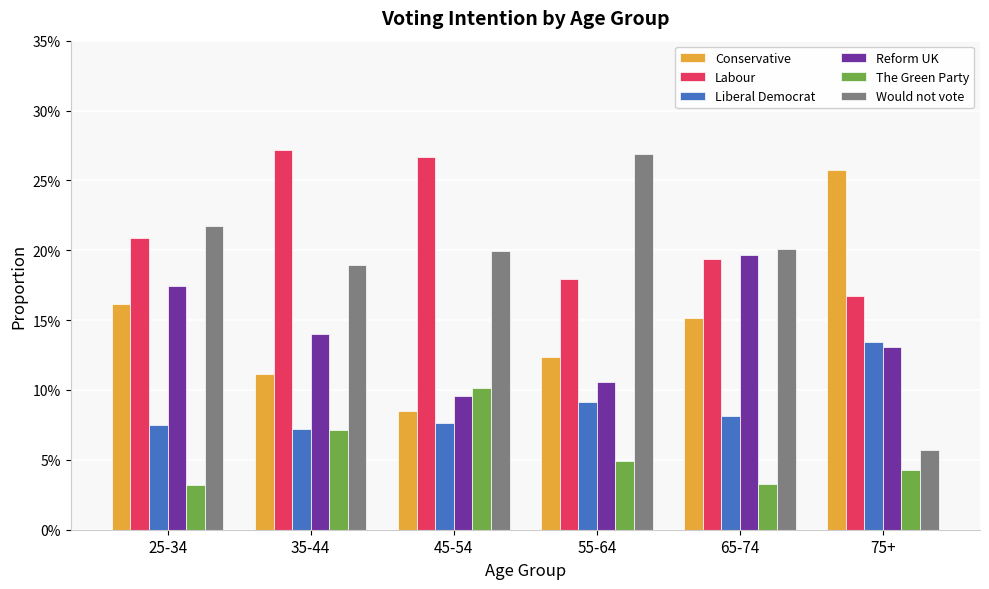

At which label does Reform UK reach its peak?

65-74